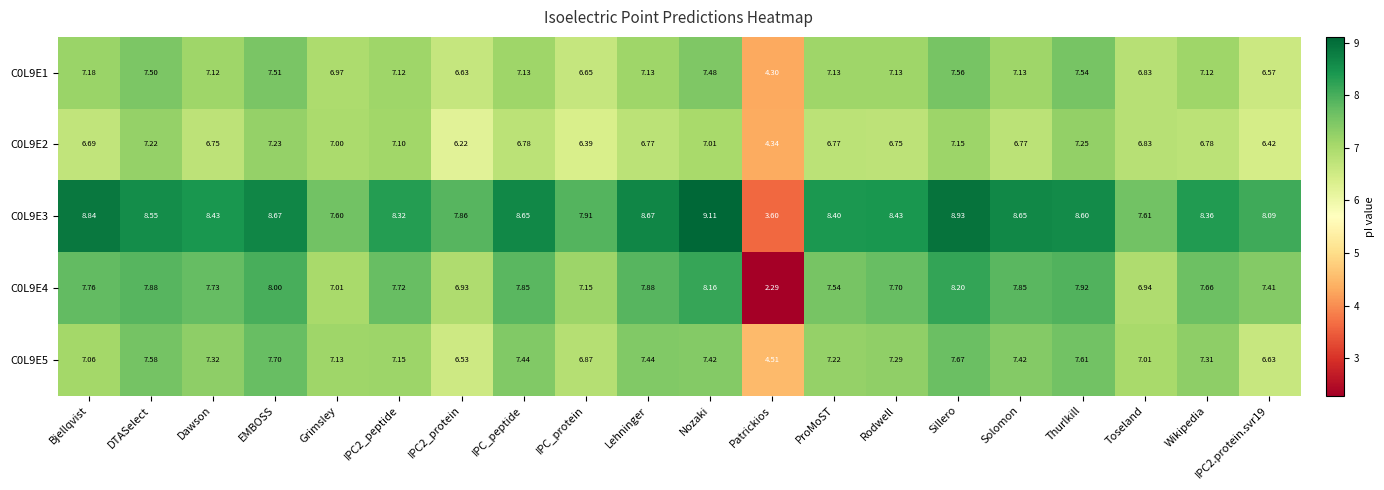

At which category is the sum across all series the highest?

Sillero